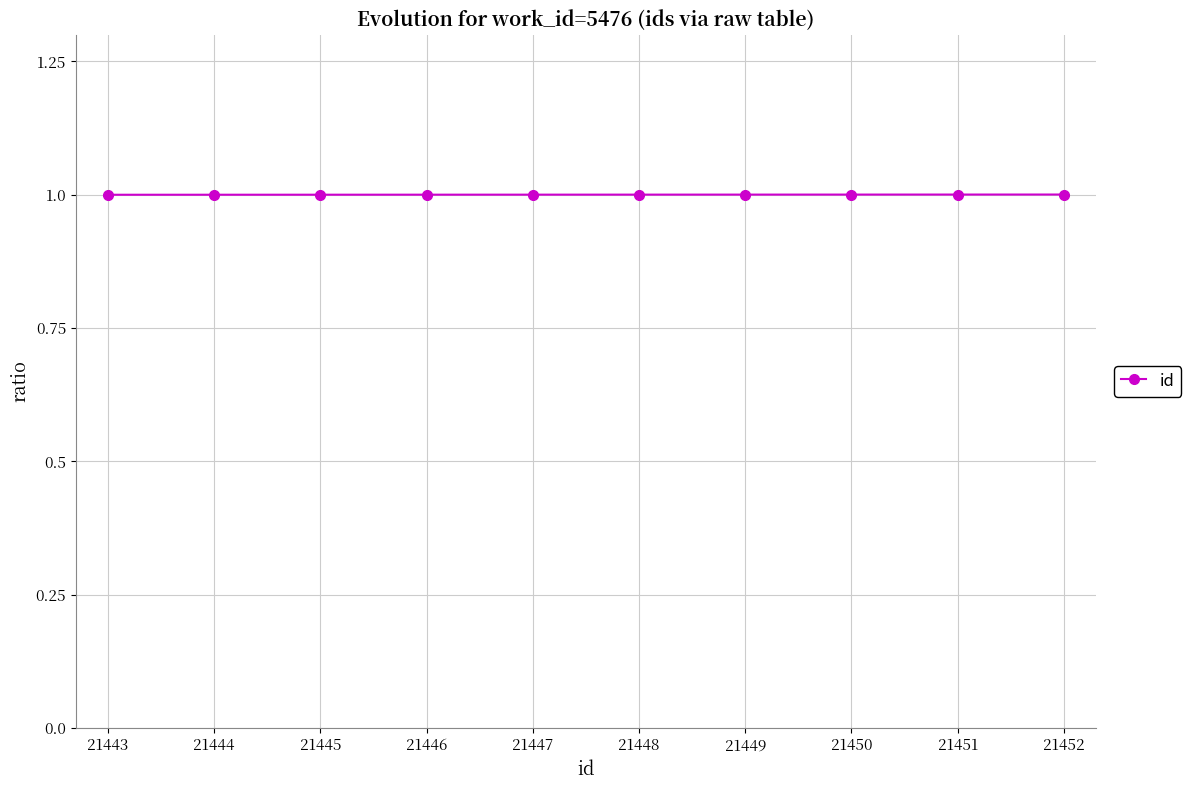

Is it true that the value at 21444 is 1.0?

True